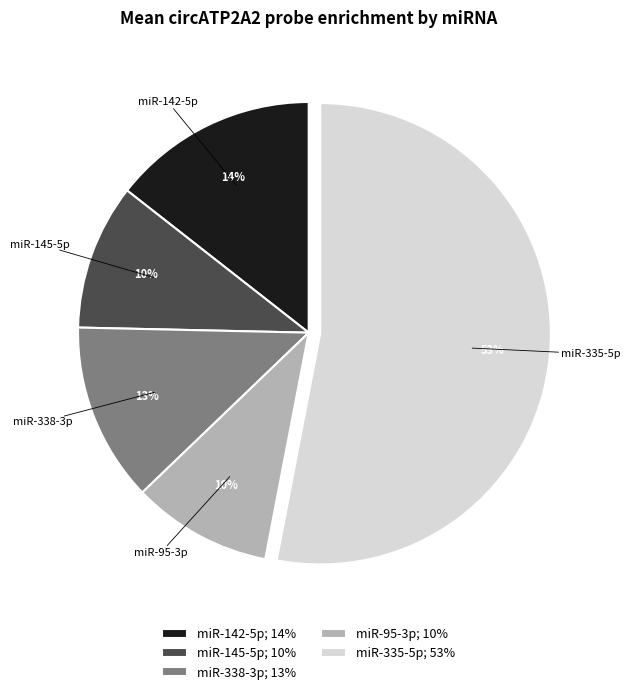

Which category has the biggest portion of the pie?

miR-335-5p